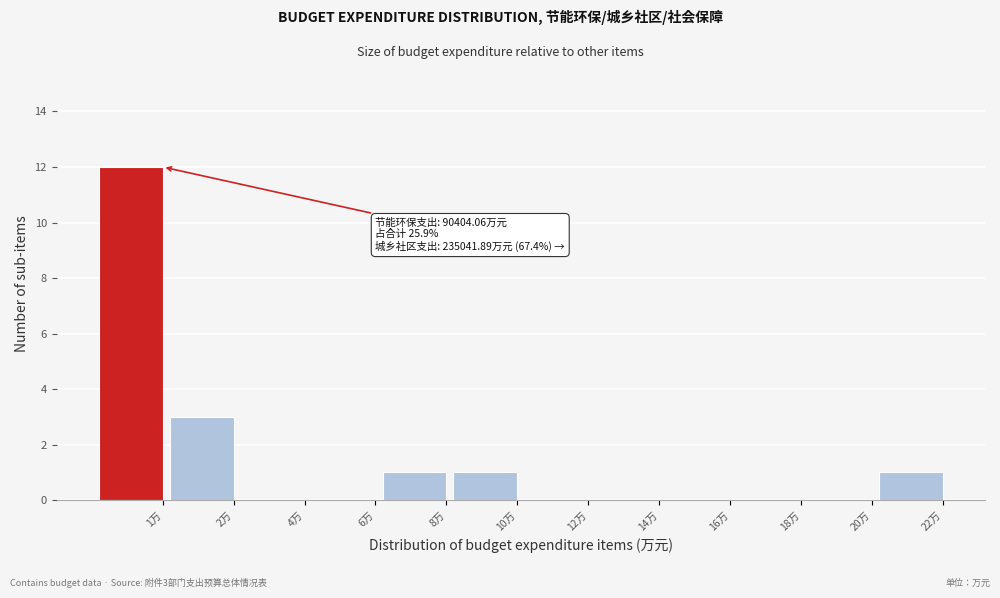

Reading right to left, extract all data points from this chart.

22万=1	20万=0	18万=0	16万=0	14万=0	12万=0	10万=1	8万=1	6万=0	4万=0	2万=3	1万=12